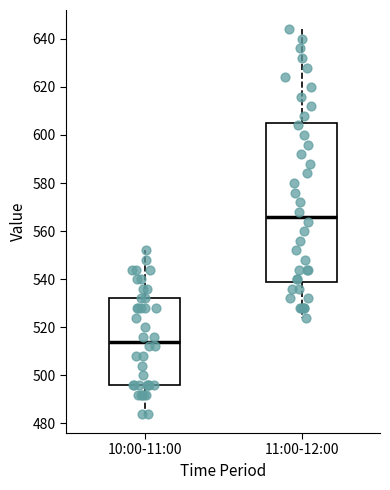

Reading left to right, read every box against the y-axis: the position of its median line, the range the box covers, and the ends of its whiskers. The values are not printed on the chart, so give them approximately, as read against the axis.

10:00-11:00: median 514, box 496 to 532, whiskers 484 to 552
11:00-12:00: median 566, box 540 to 606, whiskers 524 to 644